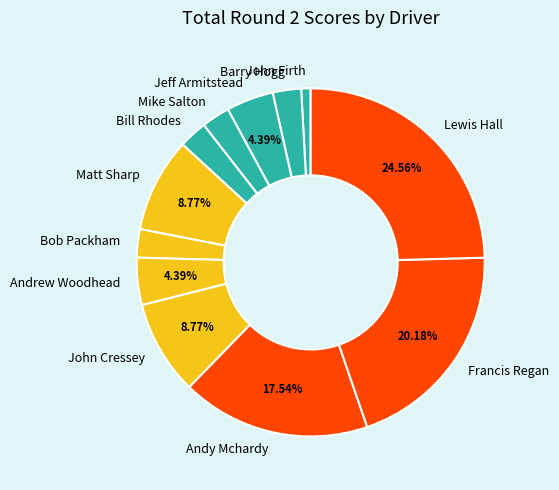

To the nearest percent, what is the average slice percentage?

8%